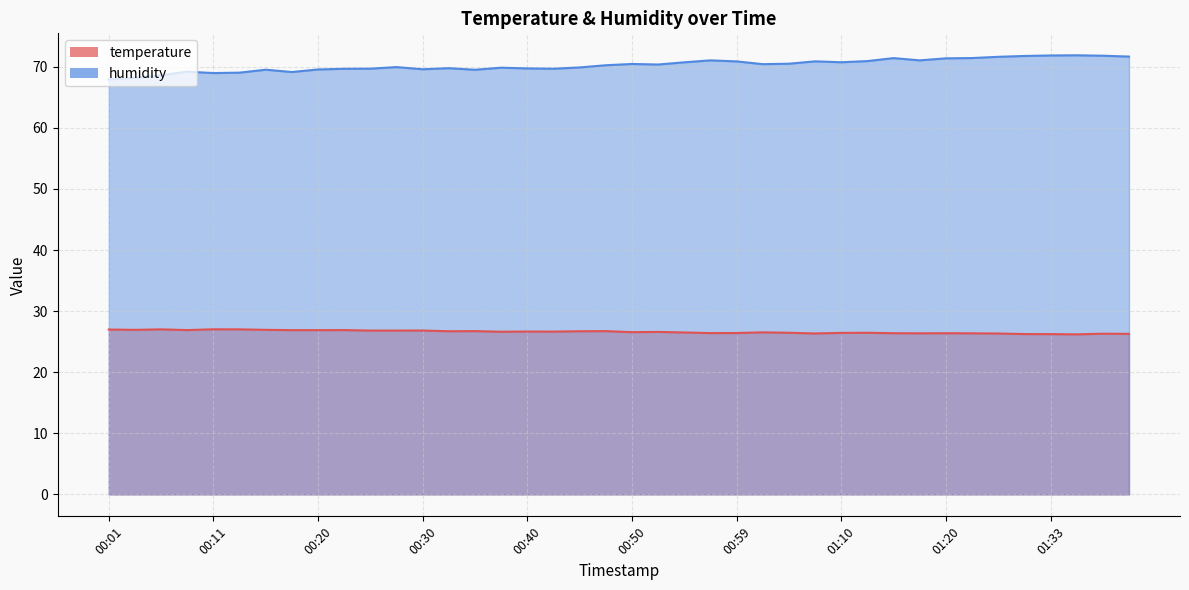

The value of temperature at 00:30 is 16.7. True or false?

False